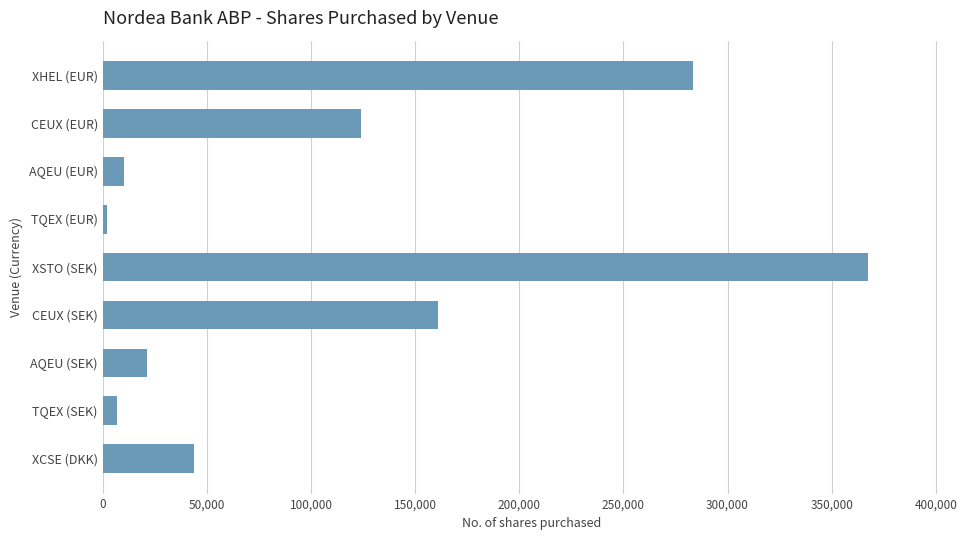

What is the label of the 9th bar from the bottom?

XHEL (EUR)